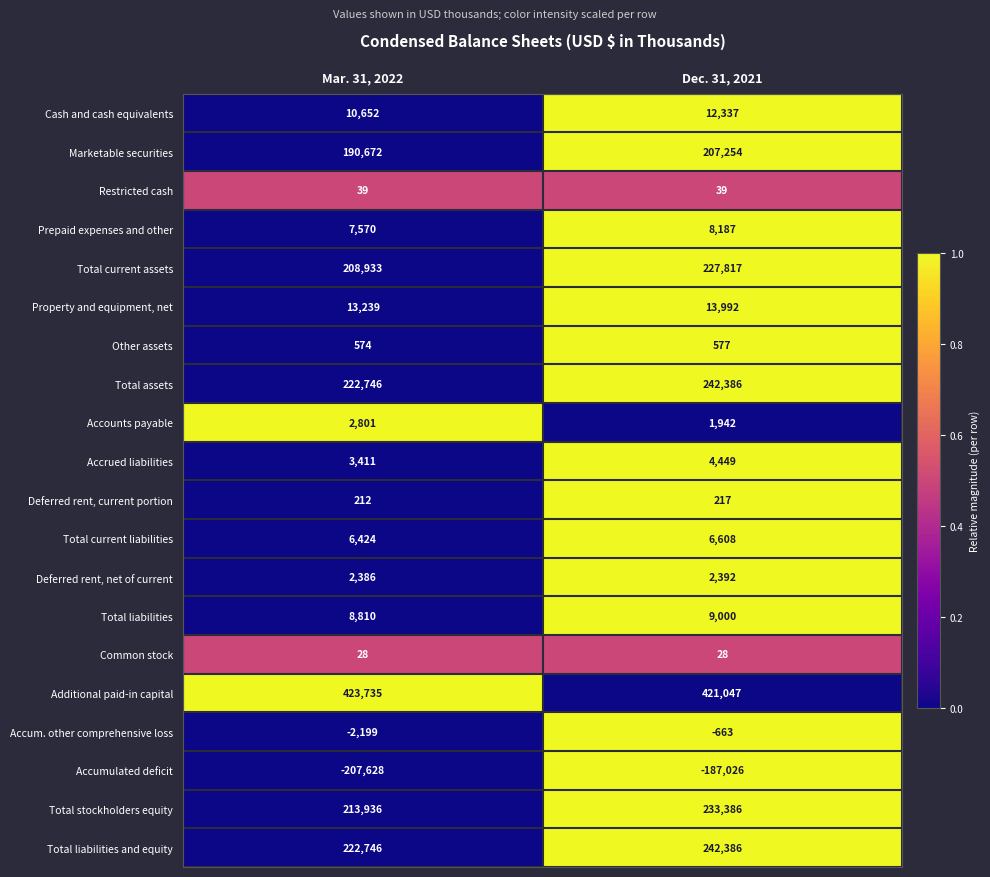

Rank the categories by Deferred rent, net of current value from highest to lowest.

Dec. 31, 2021, Mar. 31, 2022